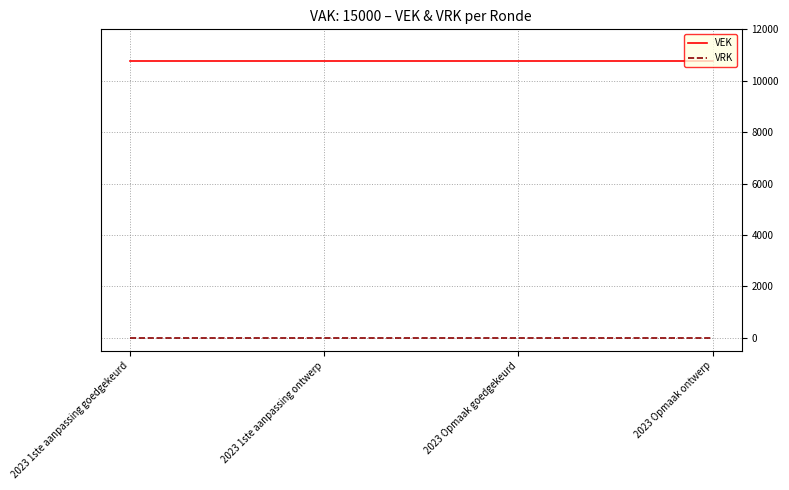

How many distinct data groups are displayed?

2